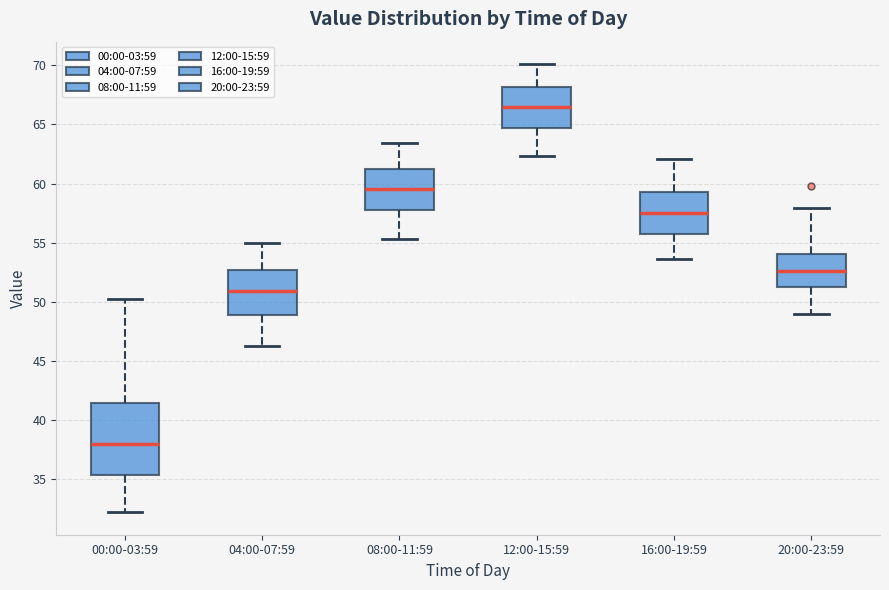

Reading left to right, transcribe this box plot: for each box, give where its median line is, the range the box spans, and where its two whiskers end, as read against the y-axis. The values are not printed on the chart, so give them approximately, as read against the axis.

00:00-03:59: median 38.0, box 35.5 to 41.5, whiskers 32.0 to 50.0
04:00-07:59: median 51.0, box 49.0 to 52.5, whiskers 46.5 to 55.0
08:00-11:59: median 59.5, box 58.0 to 61.5, whiskers 55.5 to 63.5
12:00-15:59: median 66.5, box 64.5 to 68.0, whiskers 62.5 to 70.0
16:00-19:59: median 57.5, box 55.5 to 59.5, whiskers 53.5 to 62.0
20:00-23:59: median 52.5, box 51.5 to 54.0, whiskers 49.0 to 58.0